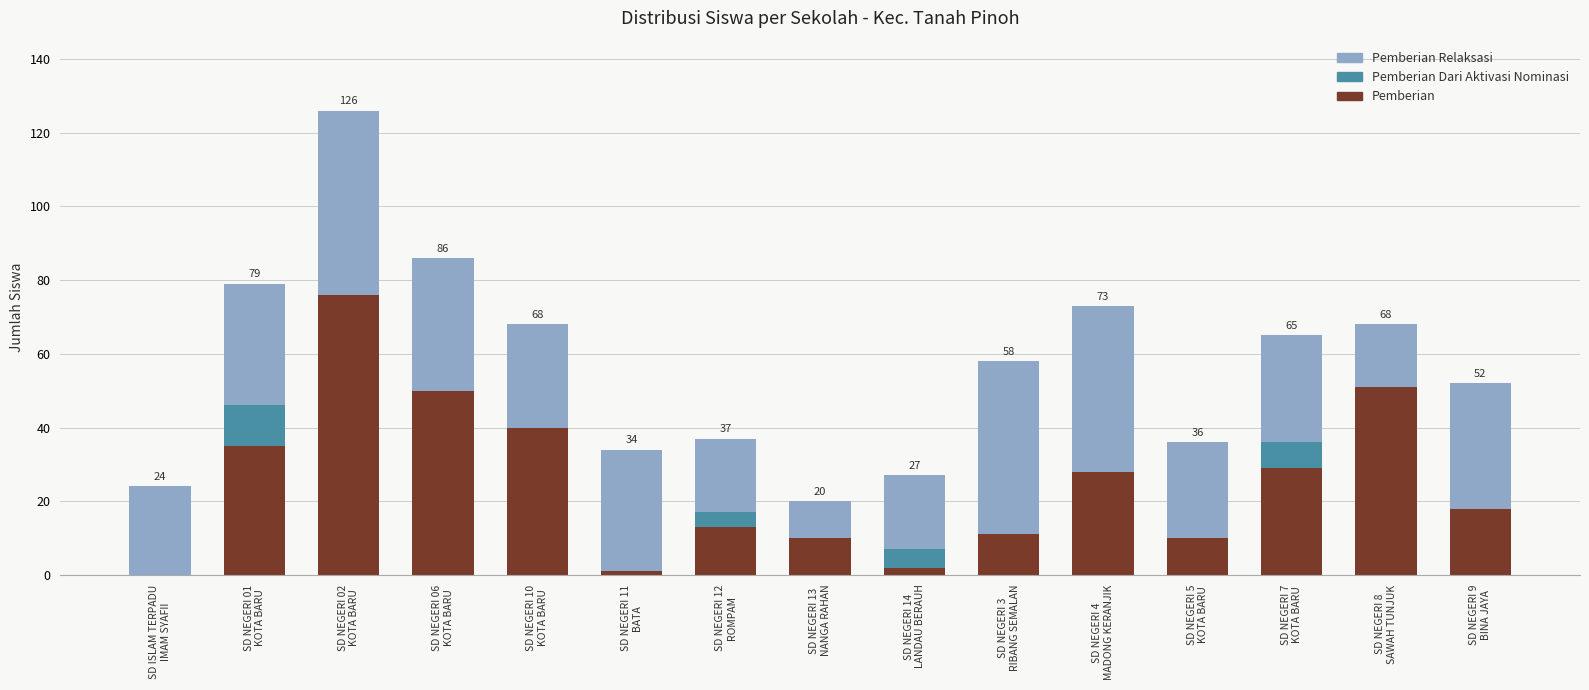

What is the sum of all Pemberian values?

374